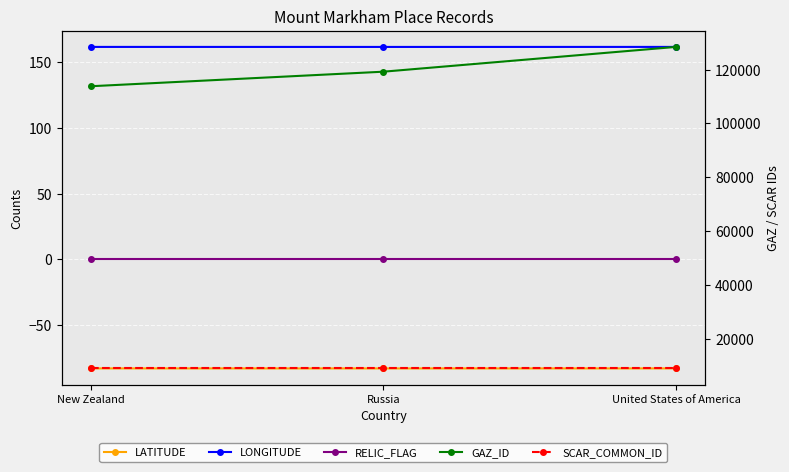

Reading right to left, extract all data points from this chart.

LATITUDE: -82.8	-82.9	-82.8
LONGITUDE: 161.3	161.3	161.3
RELIC_FLAG: 0.0	0.0	0.0
GAZ_ID: 128444.0	119240.0	113836.0
SCAR_COMMON_ID: 9015.0	9015.0	9015.0